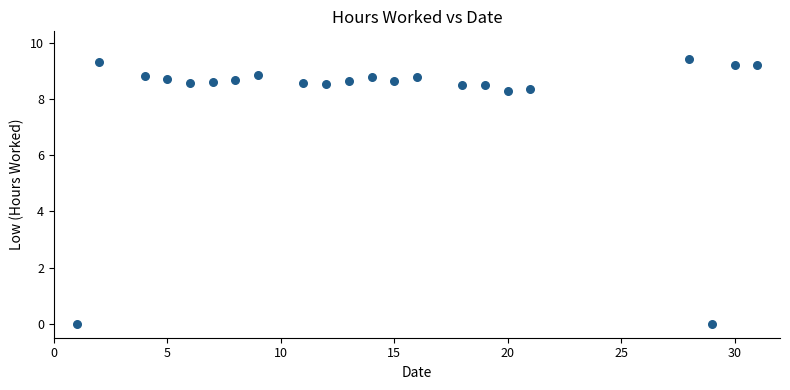

What is the range of Y values (max minus min)?

9.4